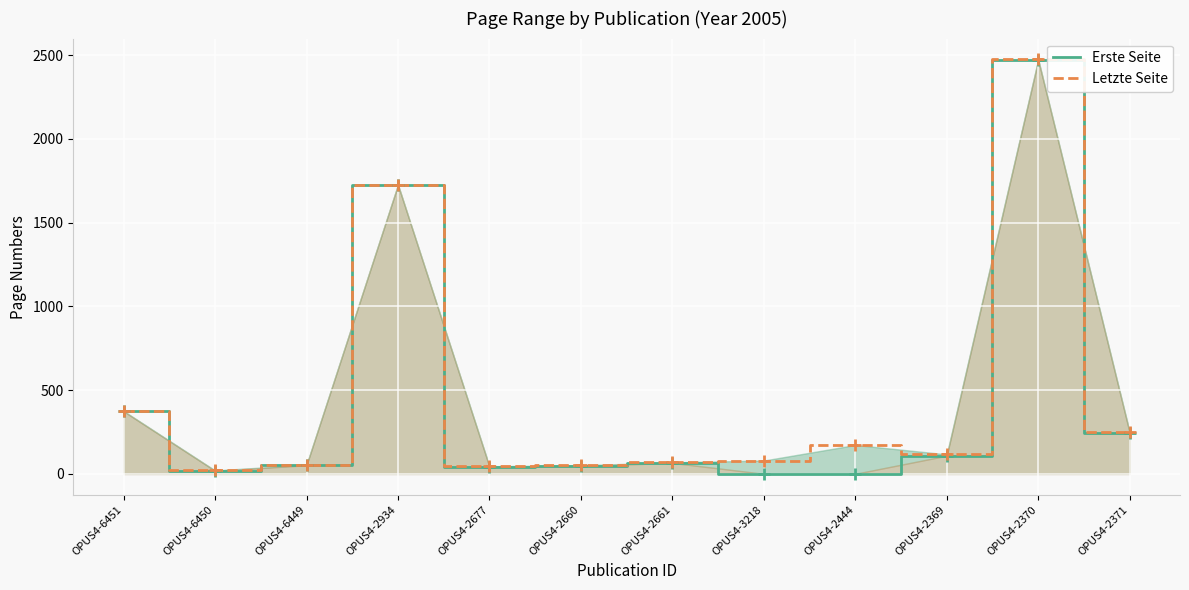

How many categories are shown in the chart?

12